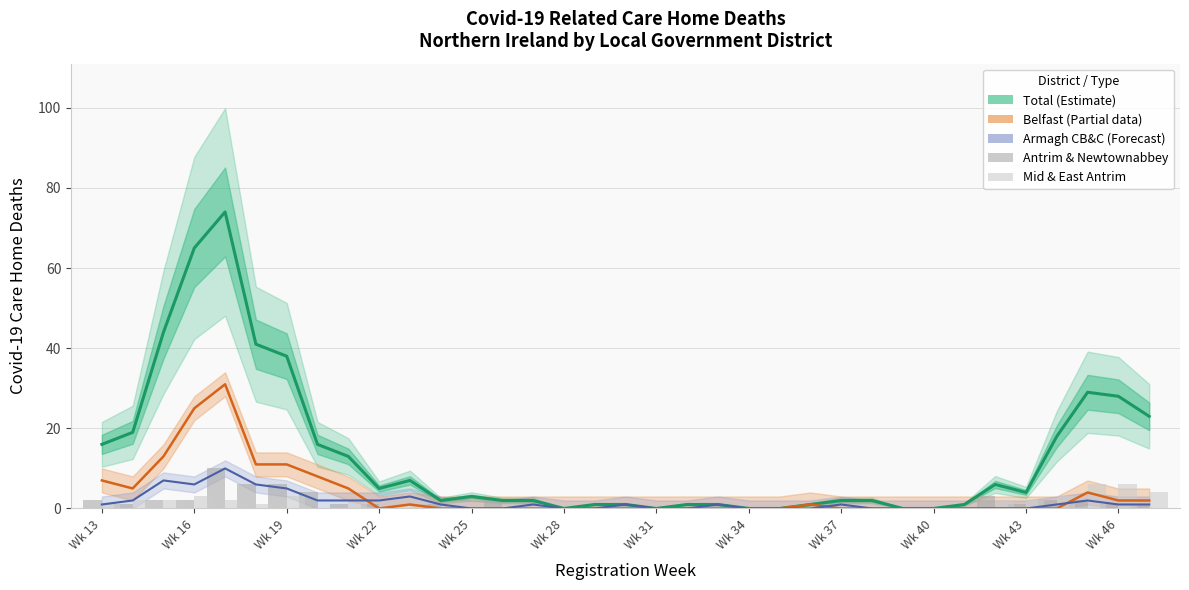

Where does the Total (Estimate) series first go above 3?

Wk 13